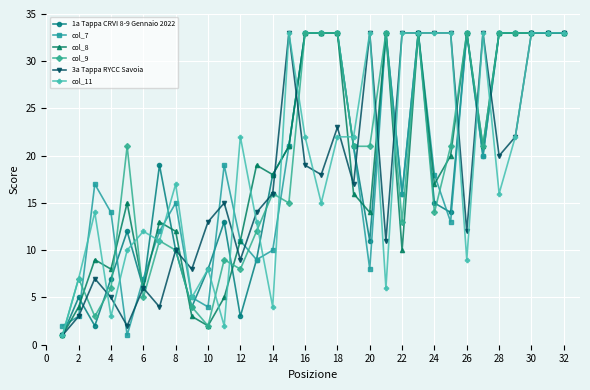

True or false: col_9 has more than 0 points higher than both neighbors.

True